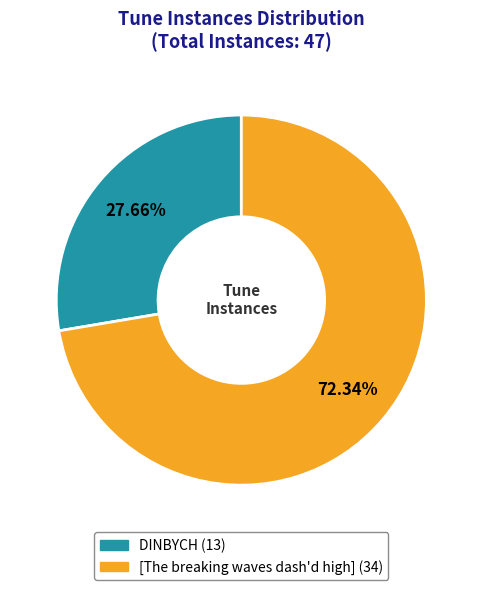

Approximately how many times larger is the value at [The breaking waves dash'd high] compared to DINBYCH?

2.6